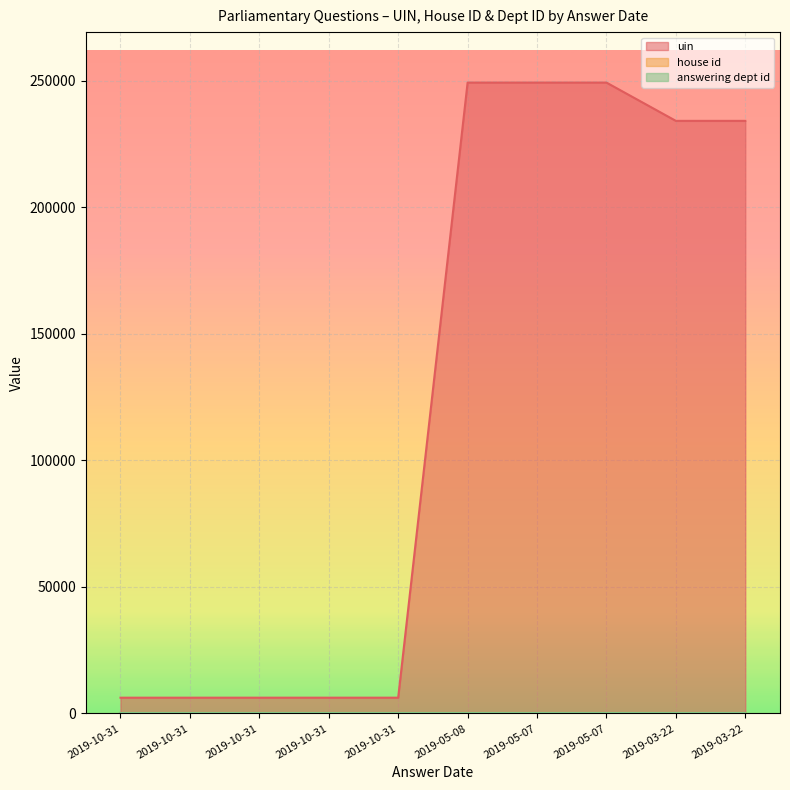

The answering dept id series shows 60 at 2019-10-31. True or false?

True